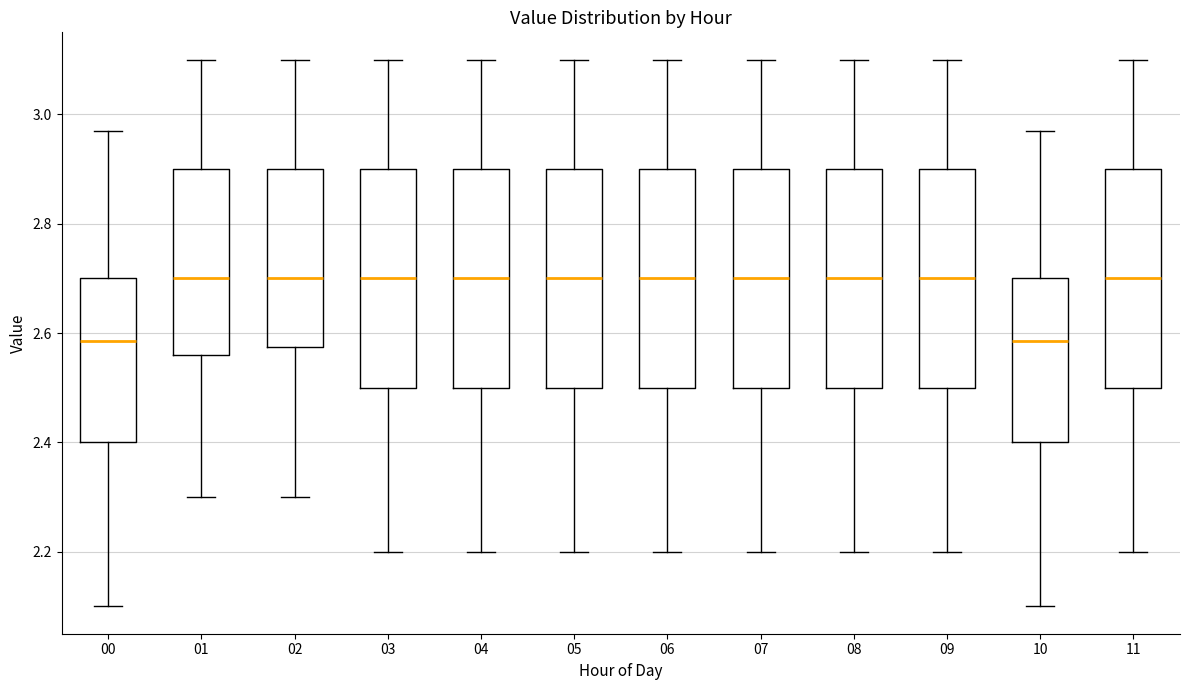

Where does the upper whisker of the box at x = 07 end on the y-axis? The values are not printed on the chart, so give them approximately, as read against the axis.

3.10